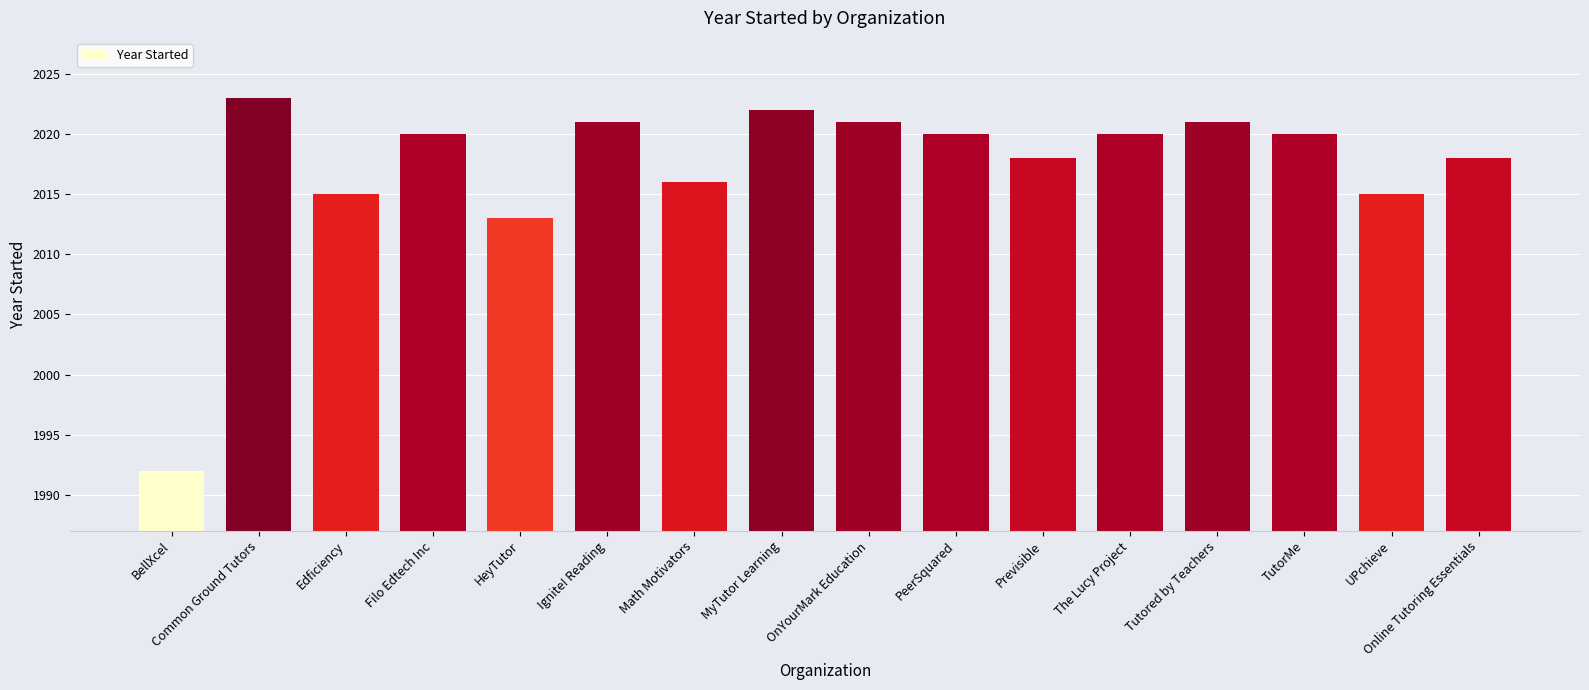

Reading left to right, list all the values displayed in this chart.

BellXcel=1992	Common Ground Tutors=2023	Edficiency=2015	Filo Edtech Inc=2020	HeyTutor=2013	Ignite! Reading=2021	Math Motivators=2016	MyTutor Learning=2022	OnYourMark Education=2021	PeerSquared=2020	Previsible=2018	The Lucy Project=2020	Tutored by Teachers=2021	TutorMe=2020	UPchieve=2015	Online Tutoring Essentials=2018